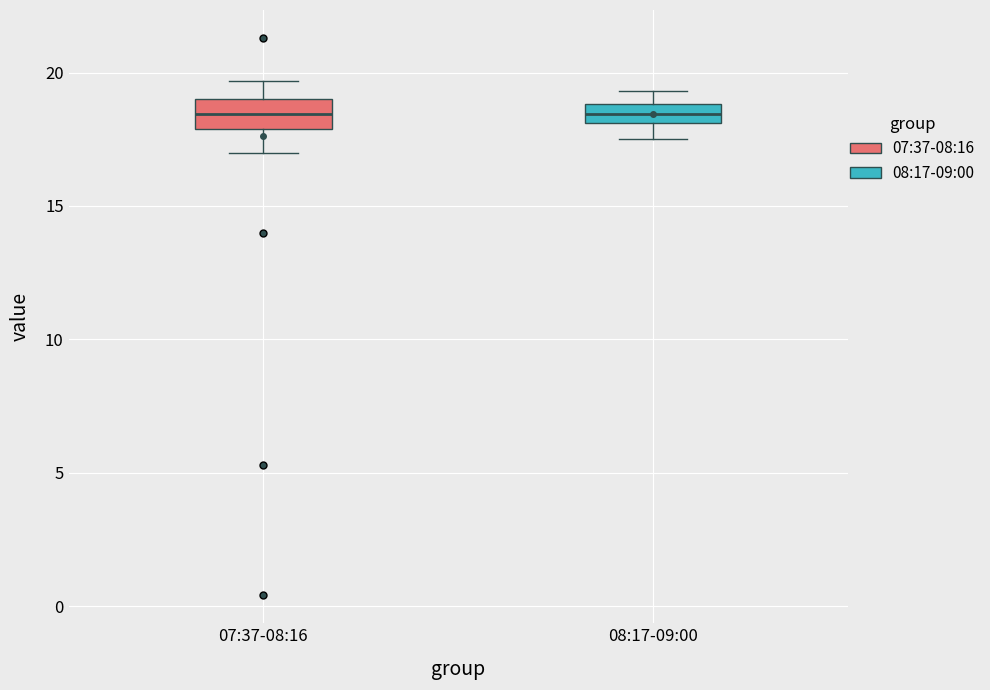

Where is the upper edge of the box for 08:17-09:00 on the y-axis? The values are not printed on the chart, so give them approximately, as read against the axis.

19.0